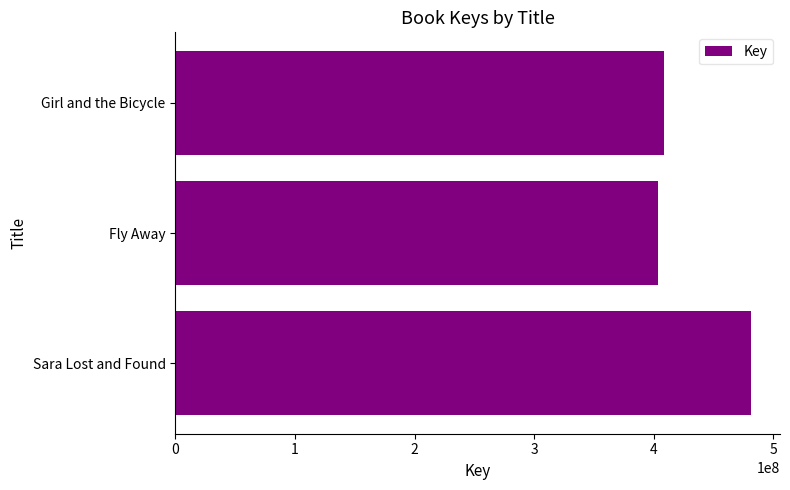

What is the average value?

431226117